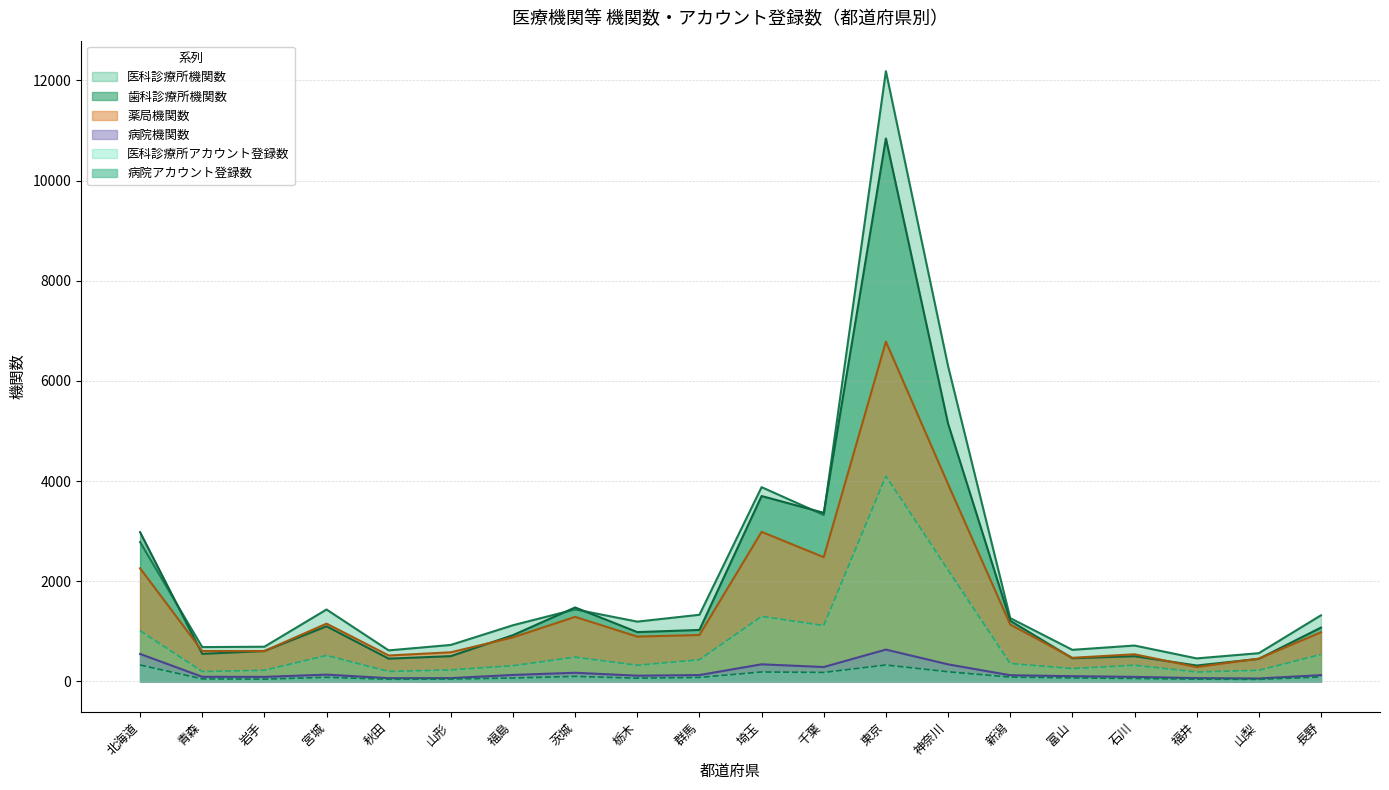

Reading left to right, what are all the values shown in this chart?

病院機関数: 550	94	92	137	66	67	131	174	116	129	343	289	637	342	125	106	92	67	60	127
医科診療所機関数: 2784	687	694	1437	621	730	1123	1439	1195	1332	3879	3324	12182	6296	1266	632	718	461	565	1321
歯科診療所機関数: 2981	552	608	1102	456	506	925	1478	986	1029	3702	3367	10839	5149	1213	464	505	319	452	1076
薬局機関数: 2260	608	608	1155	519	583	881	1290	896	928	2987	2481	6784	3939	1138	473	543	288	457	982
病院アカウント登録数: 329	52	47	84	44	49	70	102	66	81	190	181	329	194	88	72	60	46	42	90
医科診療所アカウント登録数: 1014	199	225	520	201	232	316	487	325	435	1300	1117	4099	2226	360	258	326	190	224	540